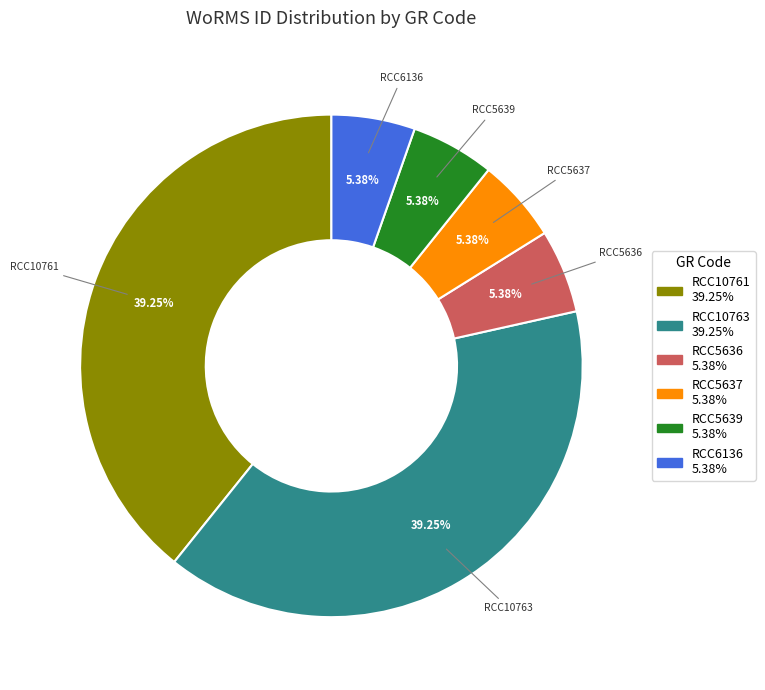

How many segments does this pie chart have?

6